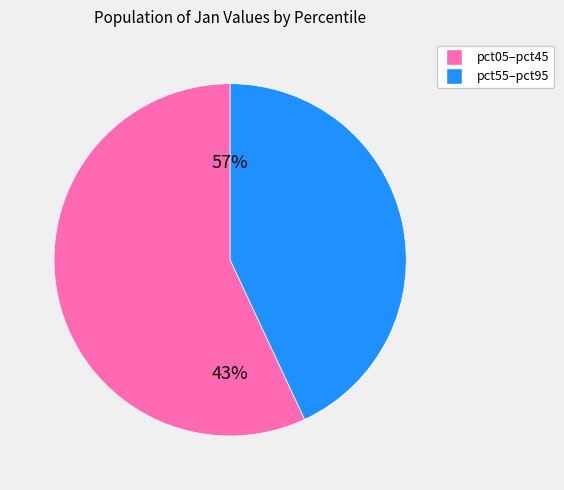

Which slice is the largest?

pct05